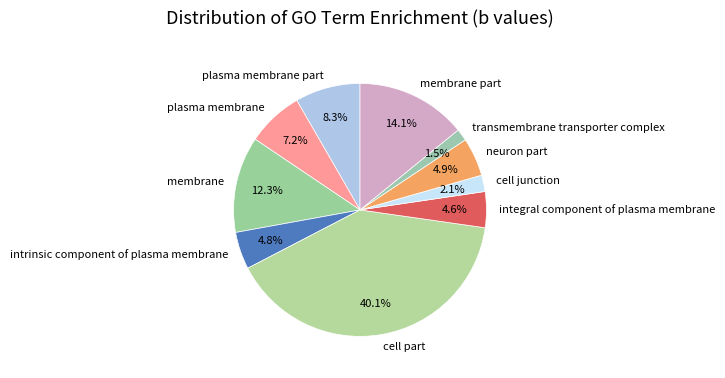

Between cell junction and cell part, which is larger?

cell part